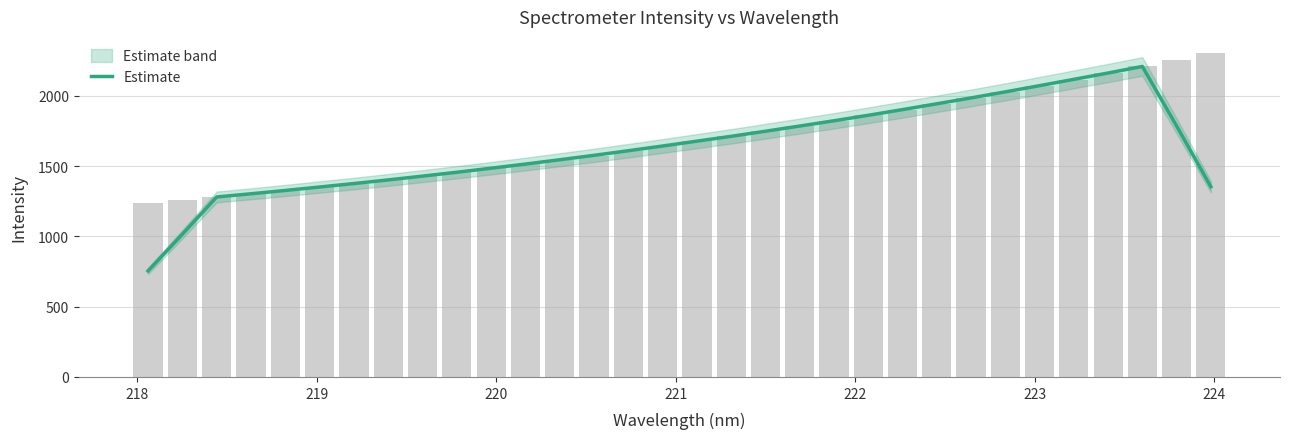

Does the chart contain stacked bars?

No